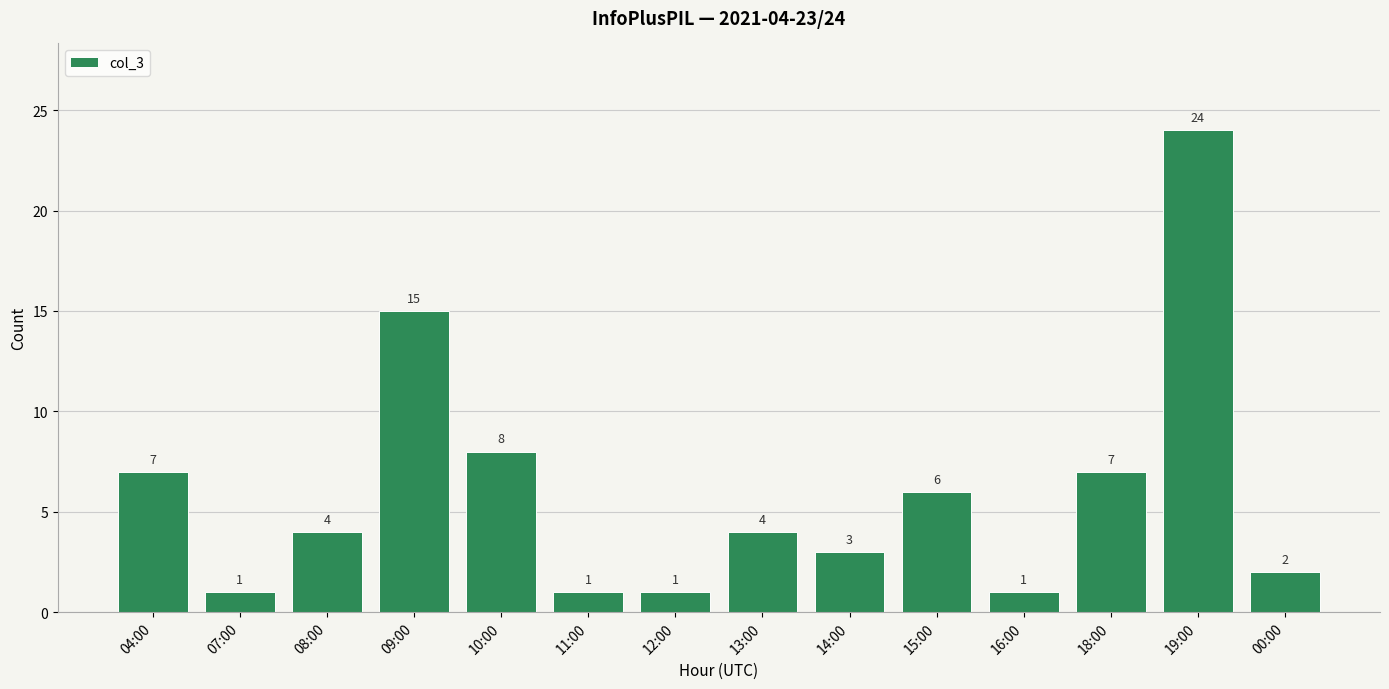

Between 07:00 and 15:00, which is larger?

15:00